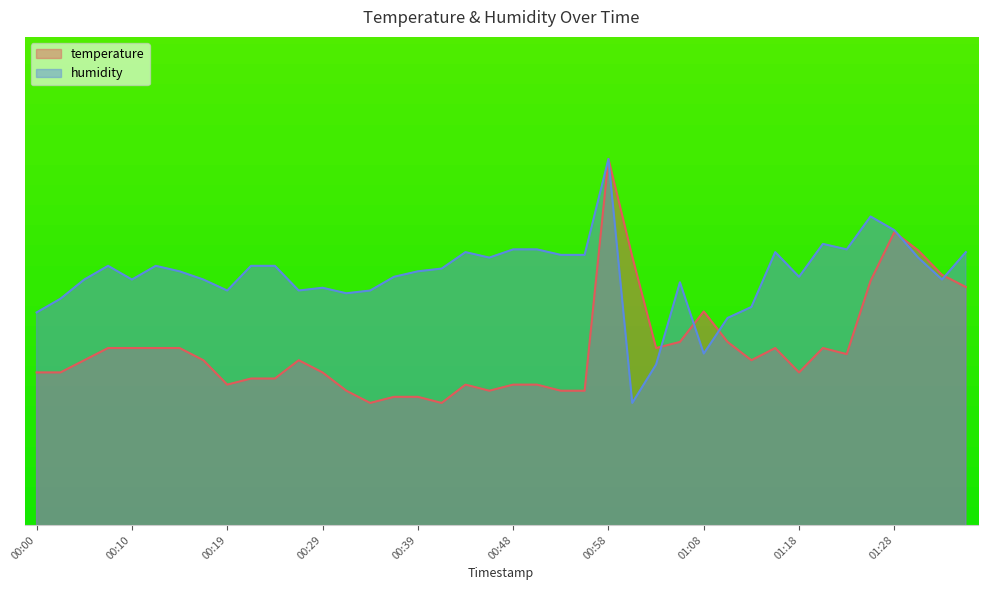

Is the value of temperature at 00:53 greater than the value of humidity at 00:34?

No